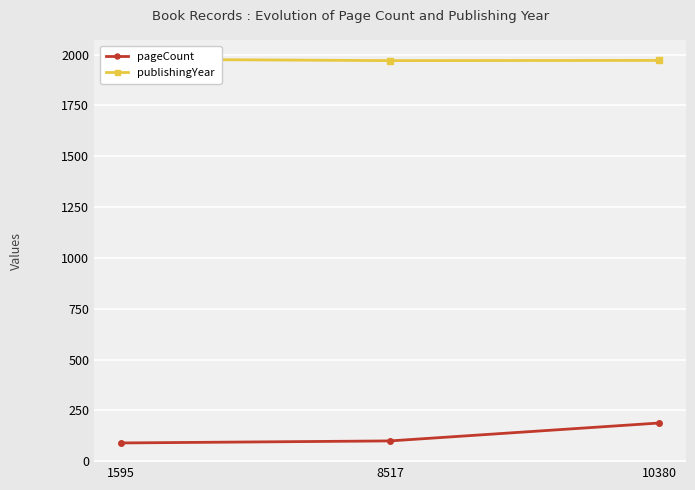

What is the value of the pageCount point at the 3rd from the left?

188